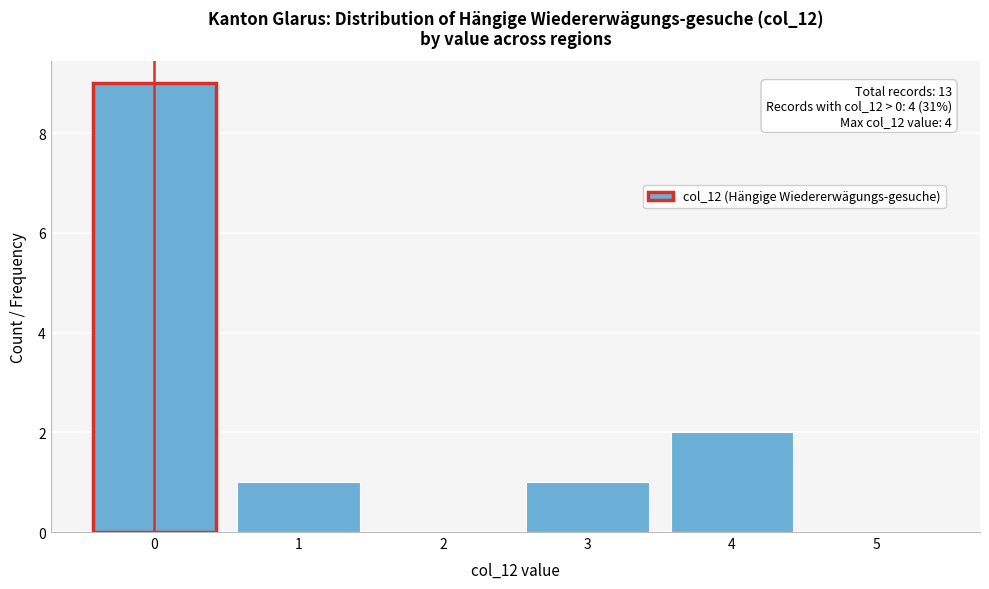

Which range on the x-axis has the tallest bar?

-0.5 to 0.5